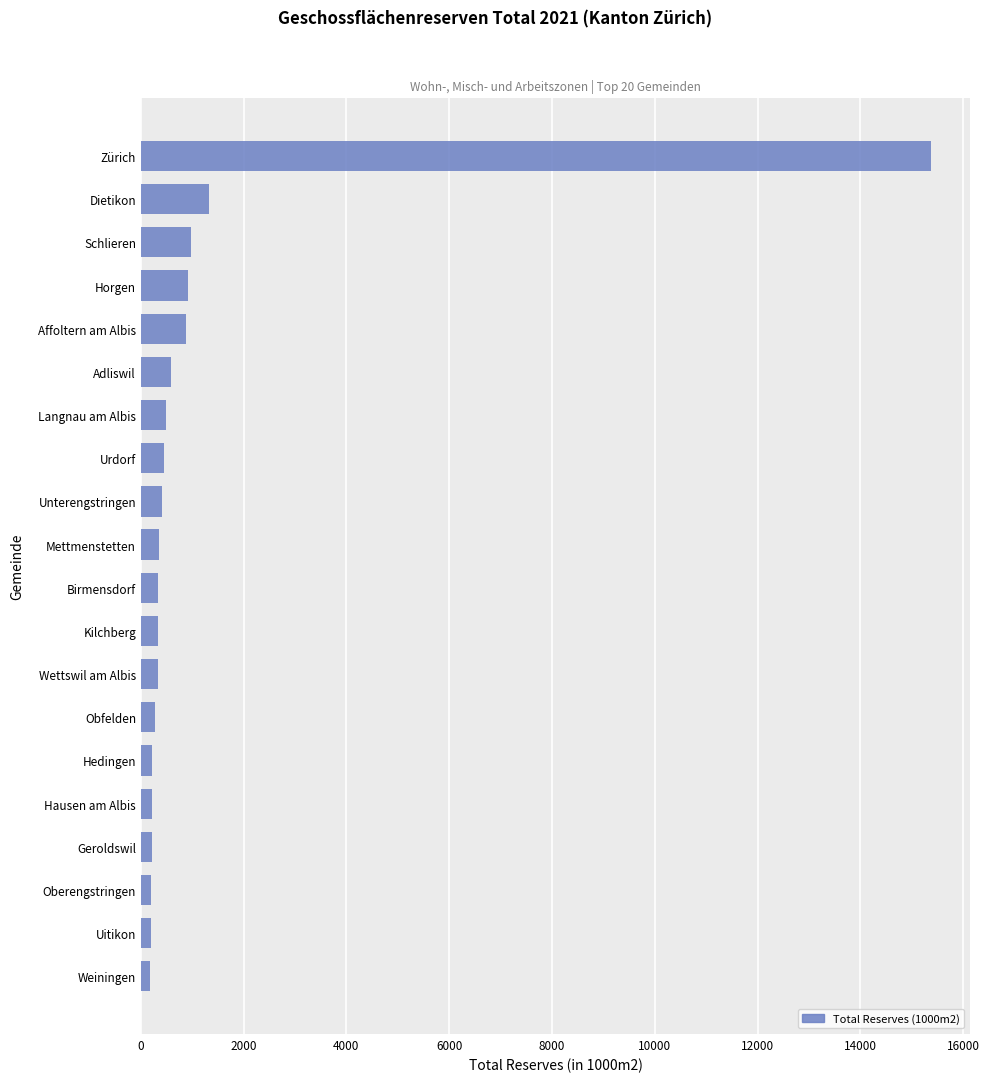

What is the difference between the maximum and minimum values?

15190.4